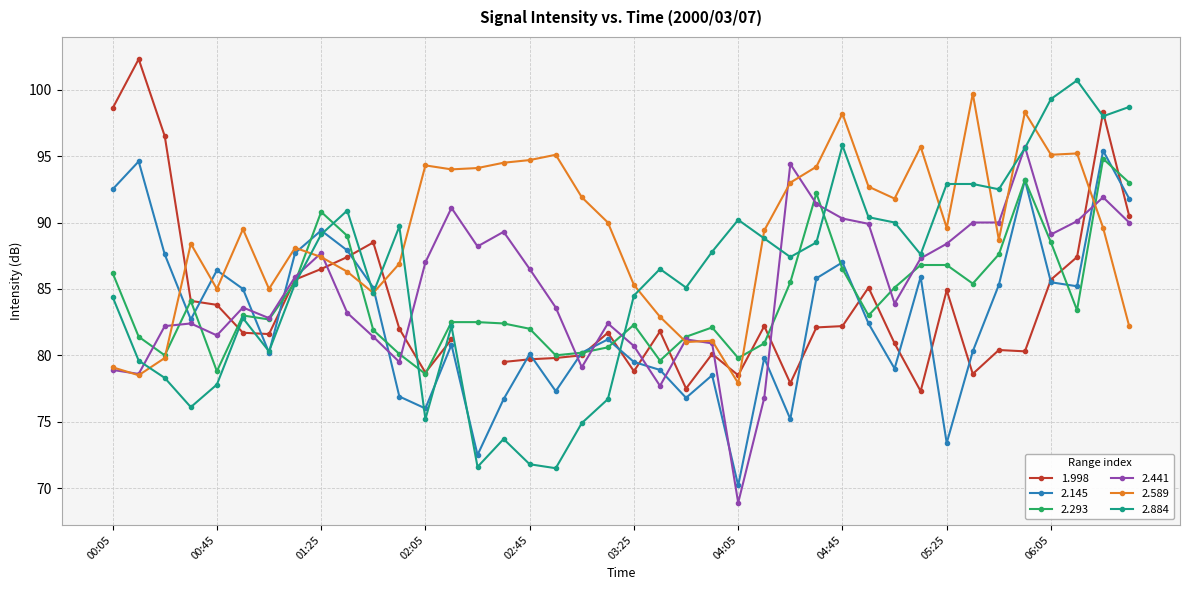

In 2.441, how many points are lower than both neighbors (excluding endpoints)?

10